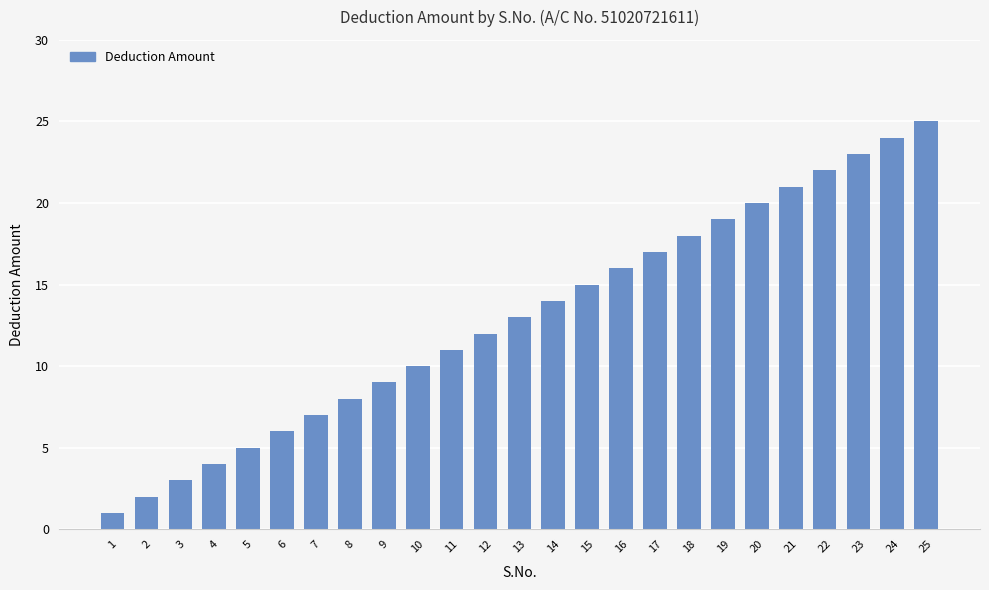

What is the difference between the values at 18 and 4?

14